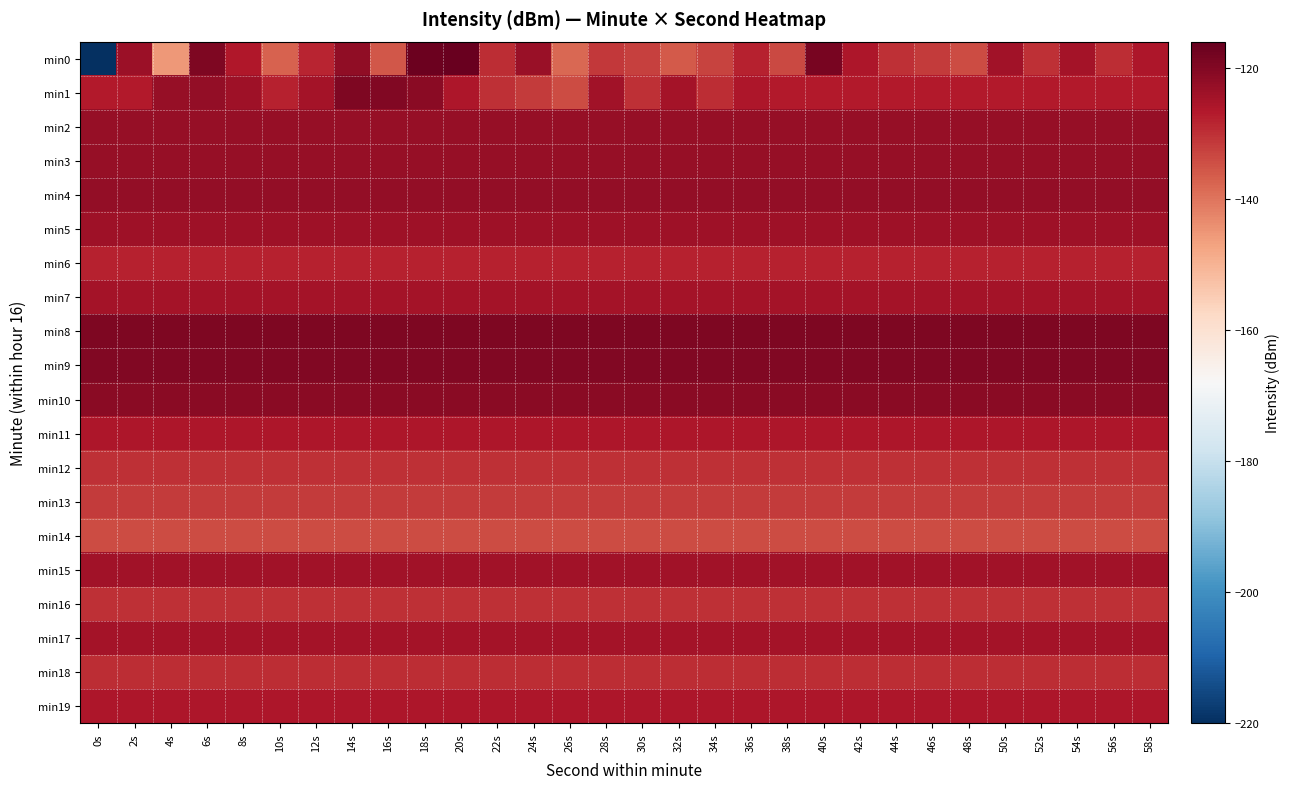

Reading left to right, list all the values displayed in this chart.

min0: 0s=-219.6	2s=-123.5	4s=-145.5	6s=-119.5	8s=-126.4	10s=-137.5	12s=-128.4	14s=-121.9	16s=-135.7	18s=-116.9	20s=-116.6	22s=-129.5	24s=-123.0	26s=-138.1	28s=-131.4	30s=-132.4	32s=-136.0	34s=-132.9	36s=-128.1	38s=-133.5	40s=-118.4	42s=-126.0	44s=-130.0	46s=-131.7	48s=-134.0	50s=-124.5	52s=-129.9	54s=-124.8	56s=-129.7	58s=-126.0
min1: 0s=-126.9	2s=-126.9	4s=-122.7	6s=-122.4	8s=-124.1	10s=-128.0	12s=-124.8	14s=-119.5	16s=-119.9	18s=-120.9	20s=-126.0	22s=-130.0	24s=-131.7	26s=-134.0	28s=-124.5	30s=-129.9	32s=-124.8	34s=-129.7	36s=-126.0	38s=-126.9	40s=-126.9	42s=-126.9	44s=-126.9	46s=-126.9	48s=-126.9	50s=-126.9	52s=-126.9	54s=-126.9	56s=-126.9	58s=-126.9
min2: 0s=-122.7	2s=-122.7	4s=-122.7	6s=-122.7	8s=-122.7	10s=-122.7	12s=-122.7	14s=-122.7	16s=-122.7	18s=-122.7	20s=-122.7	22s=-122.7	24s=-122.7	26s=-122.7	28s=-122.7	30s=-122.7	32s=-122.7	34s=-122.7	36s=-122.7	38s=-122.7	40s=-122.7	42s=-122.7	44s=-122.7	46s=-122.7	48s=-122.7	50s=-122.7	52s=-122.7	54s=-122.7	56s=-122.7	58s=-122.7
min3: 0s=-122.5	2s=-122.5	4s=-122.5	6s=-122.5	8s=-122.5	10s=-122.5	12s=-122.5	14s=-122.5	16s=-122.5	18s=-122.5	20s=-122.5	22s=-122.5	24s=-122.5	26s=-122.5	28s=-122.5	30s=-122.5	32s=-122.5	34s=-122.5	36s=-122.5	38s=-122.5	40s=-122.5	42s=-122.5	44s=-122.5	46s=-122.5	48s=-122.5	50s=-122.5	52s=-122.5	54s=-122.5	56s=-122.5	58s=-122.5
min4: 0s=-122.4	2s=-122.4	4s=-122.4	6s=-122.4	8s=-122.4	10s=-122.4	12s=-122.4	14s=-122.4	16s=-122.4	18s=-122.4	20s=-122.4	22s=-122.4	24s=-122.4	26s=-122.4	28s=-122.4	30s=-122.4	32s=-122.4	34s=-122.4	36s=-122.4	38s=-122.4	40s=-122.4	42s=-122.4	44s=-122.4	46s=-122.4	48s=-122.4	50s=-122.4	52s=-122.4	54s=-122.4	56s=-122.4	58s=-122.4
min5: 0s=-124.1	2s=-124.1	4s=-124.1	6s=-124.1	8s=-124.1	10s=-124.1	12s=-124.1	14s=-124.1	16s=-124.1	18s=-124.1	20s=-124.1	22s=-124.1	24s=-124.1	26s=-124.1	28s=-124.1	30s=-124.1	32s=-124.1	34s=-124.1	36s=-124.1	38s=-124.1	40s=-124.1	42s=-124.1	44s=-124.1	46s=-124.1	48s=-124.1	50s=-124.1	52s=-124.1	54s=-124.1	56s=-124.1	58s=-124.1
min6: 0s=-128.0	2s=-128.0	4s=-128.0	6s=-128.0	8s=-128.0	10s=-128.0	12s=-128.0	14s=-128.0	16s=-128.0	18s=-128.0	20s=-128.0	22s=-128.0	24s=-128.0	26s=-128.0	28s=-128.0	30s=-128.0	32s=-128.0	34s=-128.0	36s=-128.0	38s=-128.0	40s=-128.0	42s=-128.0	44s=-128.0	46s=-128.0	48s=-128.0	50s=-128.0	52s=-128.0	54s=-128.0	56s=-128.0	58s=-128.0
min7: 0s=-124.8	2s=-124.8	4s=-124.8	6s=-124.8	8s=-124.8	10s=-124.8	12s=-124.8	14s=-124.8	16s=-124.8	18s=-124.8	20s=-124.8	22s=-124.8	24s=-124.8	26s=-124.8	28s=-124.8	30s=-124.8	32s=-124.8	34s=-124.8	36s=-124.8	38s=-124.8	40s=-124.8	42s=-124.8	44s=-124.8	46s=-124.8	48s=-124.8	50s=-124.8	52s=-124.8	54s=-124.8	56s=-124.8	58s=-124.8
min8: 0s=-119.5	2s=-119.5	4s=-119.5	6s=-119.5	8s=-119.5	10s=-119.5	12s=-119.5	14s=-119.5	16s=-119.5	18s=-119.5	20s=-119.5	22s=-119.5	24s=-119.5	26s=-119.5	28s=-119.5	30s=-119.5	32s=-119.5	34s=-119.5	36s=-119.5	38s=-119.5	40s=-119.5	42s=-119.5	44s=-119.5	46s=-119.5	48s=-119.5	50s=-119.5	52s=-119.5	54s=-119.5	56s=-119.5	58s=-119.5
min9: 0s=-119.9	2s=-119.9	4s=-119.9	6s=-119.9	8s=-119.9	10s=-119.9	12s=-119.9	14s=-119.9	16s=-119.9	18s=-119.9	20s=-119.9	22s=-119.9	24s=-119.9	26s=-119.9	28s=-119.9	30s=-119.9	32s=-119.9	34s=-119.9	36s=-119.9	38s=-119.9	40s=-119.9	42s=-119.9	44s=-119.9	46s=-119.9	48s=-119.9	50s=-119.9	52s=-119.9	54s=-119.9	56s=-119.9	58s=-119.9
min10: 0s=-120.9	2s=-120.9	4s=-120.9	6s=-120.9	8s=-120.9	10s=-120.9	12s=-120.9	14s=-120.9	16s=-120.9	18s=-120.9	20s=-120.9	22s=-120.9	24s=-120.9	26s=-120.9	28s=-120.9	30s=-120.9	32s=-120.9	34s=-120.9	36s=-120.9	38s=-120.9	40s=-120.9	42s=-120.9	44s=-120.9	46s=-120.9	48s=-120.9	50s=-120.9	52s=-120.9	54s=-120.9	56s=-120.9	58s=-120.9
min11: 0s=-126.0	2s=-126.0	4s=-126.0	6s=-126.0	8s=-126.0	10s=-126.0	12s=-126.0	14s=-126.0	16s=-126.0	18s=-126.0	20s=-126.0	22s=-126.0	24s=-126.0	26s=-126.0	28s=-126.0	30s=-126.0	32s=-126.0	34s=-126.0	36s=-126.0	38s=-126.0	40s=-126.0	42s=-126.0	44s=-126.0	46s=-126.0	48s=-126.0	50s=-126.0	52s=-126.0	54s=-126.0	56s=-126.0	58s=-126.0
min12: 0s=-130.0	2s=-130.0	4s=-130.0	6s=-130.0	8s=-130.0	10s=-130.0	12s=-130.0	14s=-130.0	16s=-130.0	18s=-130.0	20s=-130.0	22s=-130.0	24s=-130.0	26s=-130.0	28s=-130.0	30s=-130.0	32s=-130.0	34s=-130.0	36s=-130.0	38s=-130.0	40s=-130.0	42s=-130.0	44s=-130.0	46s=-130.0	48s=-130.0	50s=-130.0	52s=-130.0	54s=-130.0	56s=-130.0	58s=-130.0
min13: 0s=-131.7	2s=-131.7	4s=-131.7	6s=-131.7	8s=-131.7	10s=-131.7	12s=-131.7	14s=-131.7	16s=-131.7	18s=-131.7	20s=-131.7	22s=-131.7	24s=-131.7	26s=-131.7	28s=-131.7	30s=-131.7	32s=-131.7	34s=-131.7	36s=-131.7	38s=-131.7	40s=-131.7	42s=-131.7	44s=-131.7	46s=-131.7	48s=-131.7	50s=-131.7	52s=-131.7	54s=-131.7	56s=-131.7	58s=-131.7
min14: 0s=-134.0	2s=-134.0	4s=-134.0	6s=-134.0	8s=-134.0	10s=-134.0	12s=-134.0	14s=-134.0	16s=-134.0	18s=-134.0	20s=-134.0	22s=-134.0	24s=-134.0	26s=-134.0	28s=-134.0	30s=-134.0	32s=-134.0	34s=-134.0	36s=-134.0	38s=-134.0	40s=-134.0	42s=-134.0	44s=-134.0	46s=-134.0	48s=-134.0	50s=-134.0	52s=-134.0	54s=-134.0	56s=-134.0	58s=-134.0
min15: 0s=-124.5	2s=-124.5	4s=-124.5	6s=-124.5	8s=-124.5	10s=-124.5	12s=-124.5	14s=-124.5	16s=-124.5	18s=-124.5	20s=-124.5	22s=-124.5	24s=-124.5	26s=-124.5	28s=-124.5	30s=-124.5	32s=-124.5	34s=-124.5	36s=-124.5	38s=-124.5	40s=-124.5	42s=-124.5	44s=-124.5	46s=-124.5	48s=-124.5	50s=-124.5	52s=-124.5	54s=-124.5	56s=-124.5	58s=-124.5
min16: 0s=-129.9	2s=-129.9	4s=-129.9	6s=-129.9	8s=-129.9	10s=-129.9	12s=-129.9	14s=-129.9	16s=-129.9	18s=-129.9	20s=-129.9	22s=-129.9	24s=-129.9	26s=-129.9	28s=-129.9	30s=-129.9	32s=-129.9	34s=-129.9	36s=-129.9	38s=-129.9	40s=-129.9	42s=-129.9	44s=-129.9	46s=-129.9	48s=-129.9	50s=-129.9	52s=-129.9	54s=-129.9	56s=-129.9	58s=-129.9
min17: 0s=-124.8	2s=-124.8	4s=-124.8	6s=-124.8	8s=-124.8	10s=-124.8	12s=-124.8	14s=-124.8	16s=-124.8	18s=-124.8	20s=-124.8	22s=-124.8	24s=-124.8	26s=-124.8	28s=-124.8	30s=-124.8	32s=-124.8	34s=-124.8	36s=-124.8	38s=-124.8	40s=-124.8	42s=-124.8	44s=-124.8	46s=-124.8	48s=-124.8	50s=-124.8	52s=-124.8	54s=-124.8	56s=-124.8	58s=-124.8
min18: 0s=-129.7	2s=-129.7	4s=-129.7	6s=-129.7	8s=-129.7	10s=-129.7	12s=-129.7	14s=-129.7	16s=-129.7	18s=-129.7	20s=-129.7	22s=-129.7	24s=-129.7	26s=-129.7	28s=-129.7	30s=-129.7	32s=-129.7	34s=-129.7	36s=-129.7	38s=-129.7	40s=-129.7	42s=-129.7	44s=-129.7	46s=-129.7	48s=-129.7	50s=-129.7	52s=-129.7	54s=-129.7	56s=-129.7	58s=-129.7
min19: 0s=-126.0	2s=-126.0	4s=-126.0	6s=-126.0	8s=-126.0	10s=-126.0	12s=-126.0	14s=-126.0	16s=-126.0	18s=-126.0	20s=-126.0	22s=-126.0	24s=-126.0	26s=-126.0	28s=-126.0	30s=-126.0	32s=-126.0	34s=-126.0	36s=-126.0	38s=-126.0	40s=-126.0	42s=-126.0	44s=-126.0	46s=-126.0	48s=-126.0	50s=-126.0	52s=-126.0	54s=-126.0	56s=-126.0	58s=-126.0